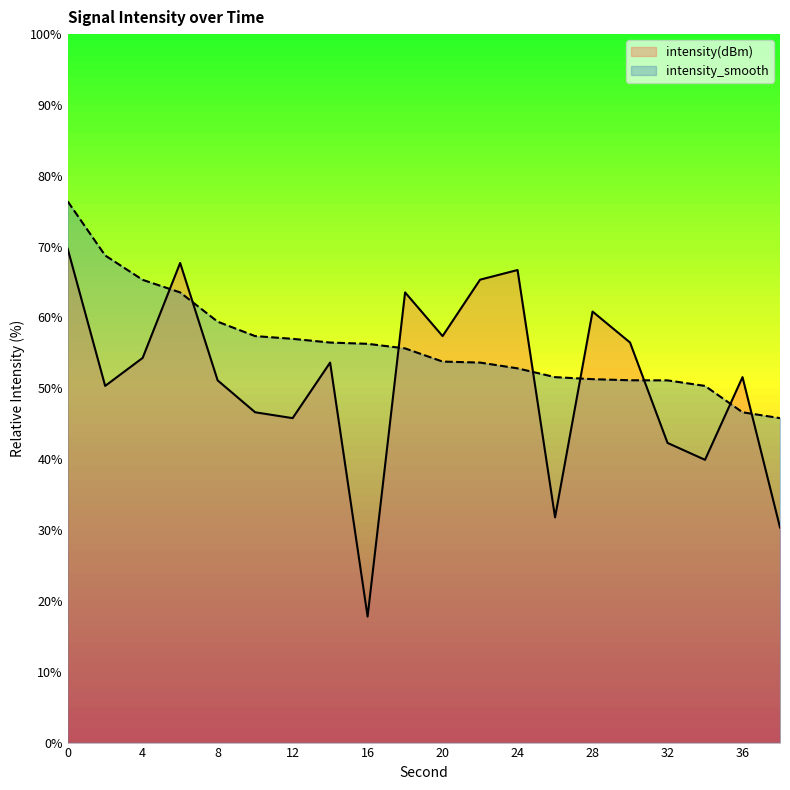

True or false: intensity_smooth and intensity(dBm) intersect in this chart.

True